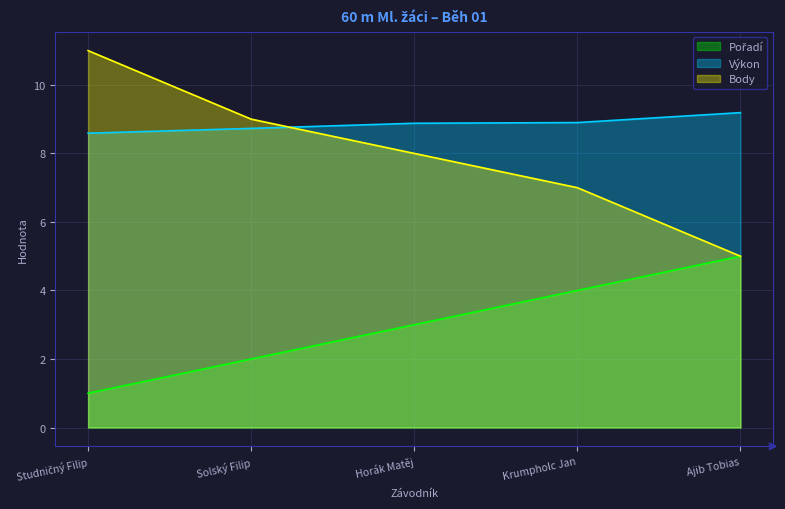

What position from the left is Horák Matěj?

3